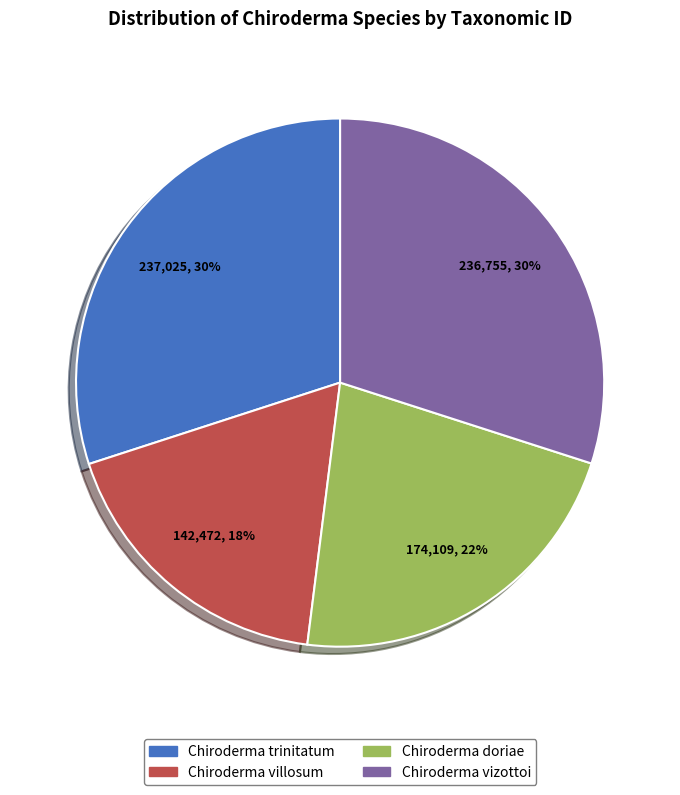

Between Chiroderma trinitatum and Chiroderma villosum, which is larger?

Chiroderma trinitatum